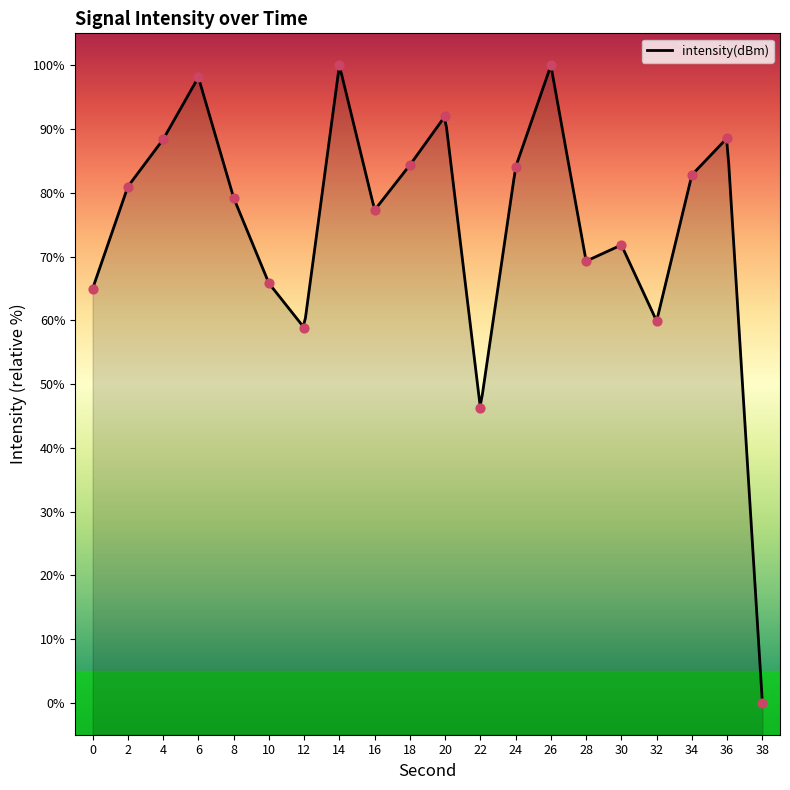

Approximately how many times larger is the value at 4 compared to 8?

1.1